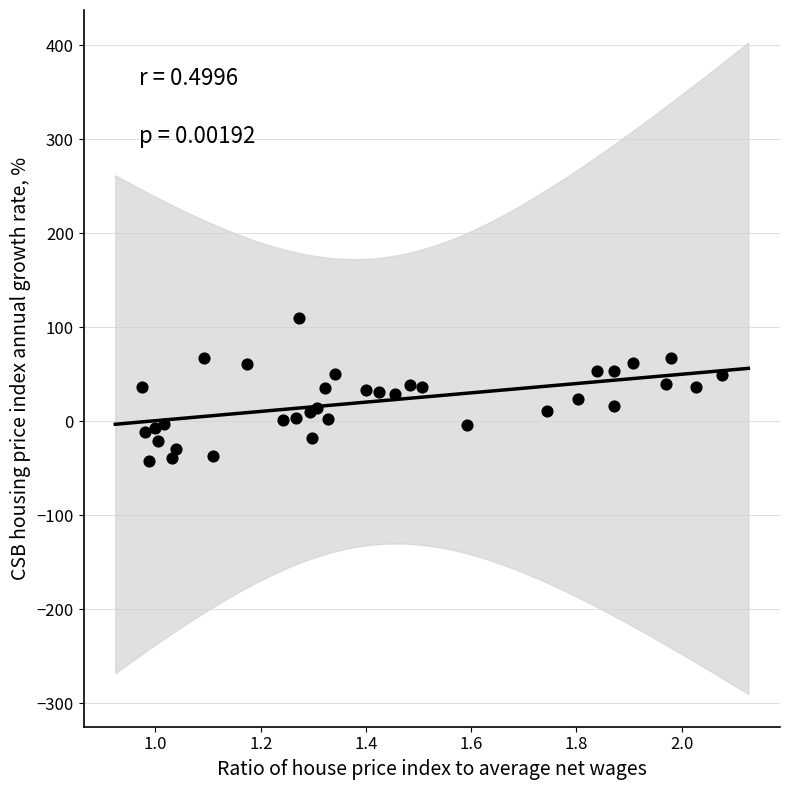

What is the range of X values (max minus min)?

1.1